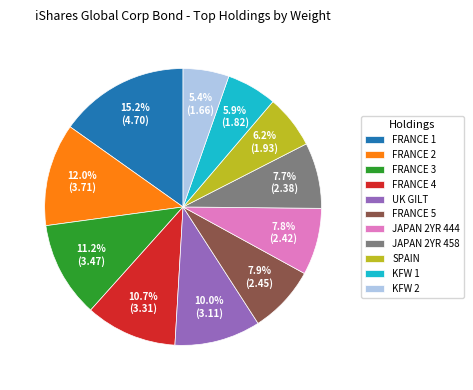

Which slice is the smallest?

KFW 2